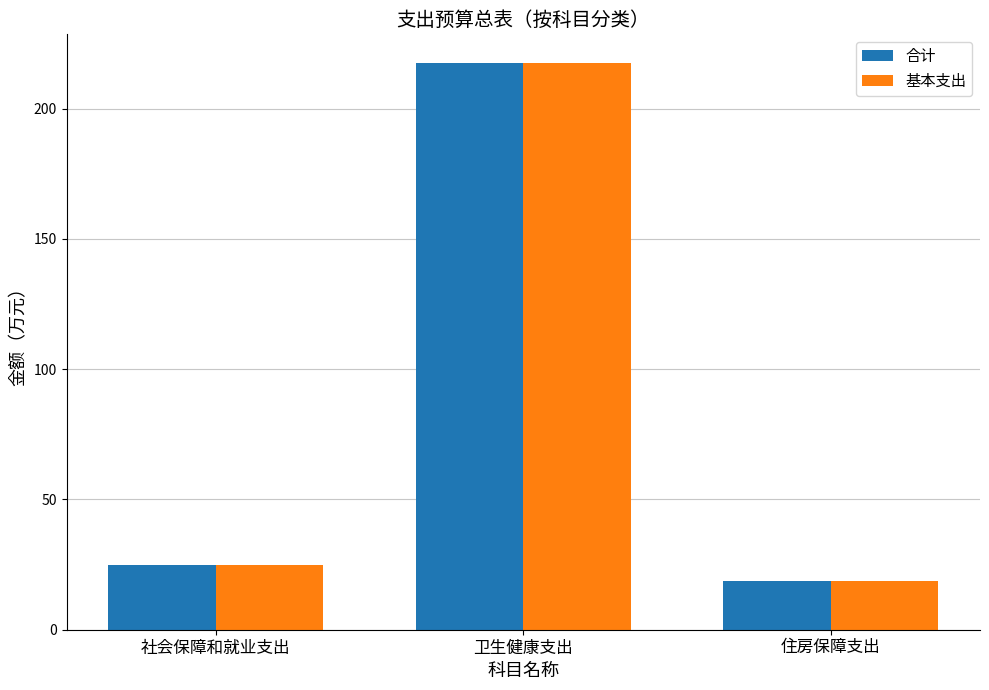

True or false: 基本支出 has a value of 24.8 at 社会保障和就业支出.

True